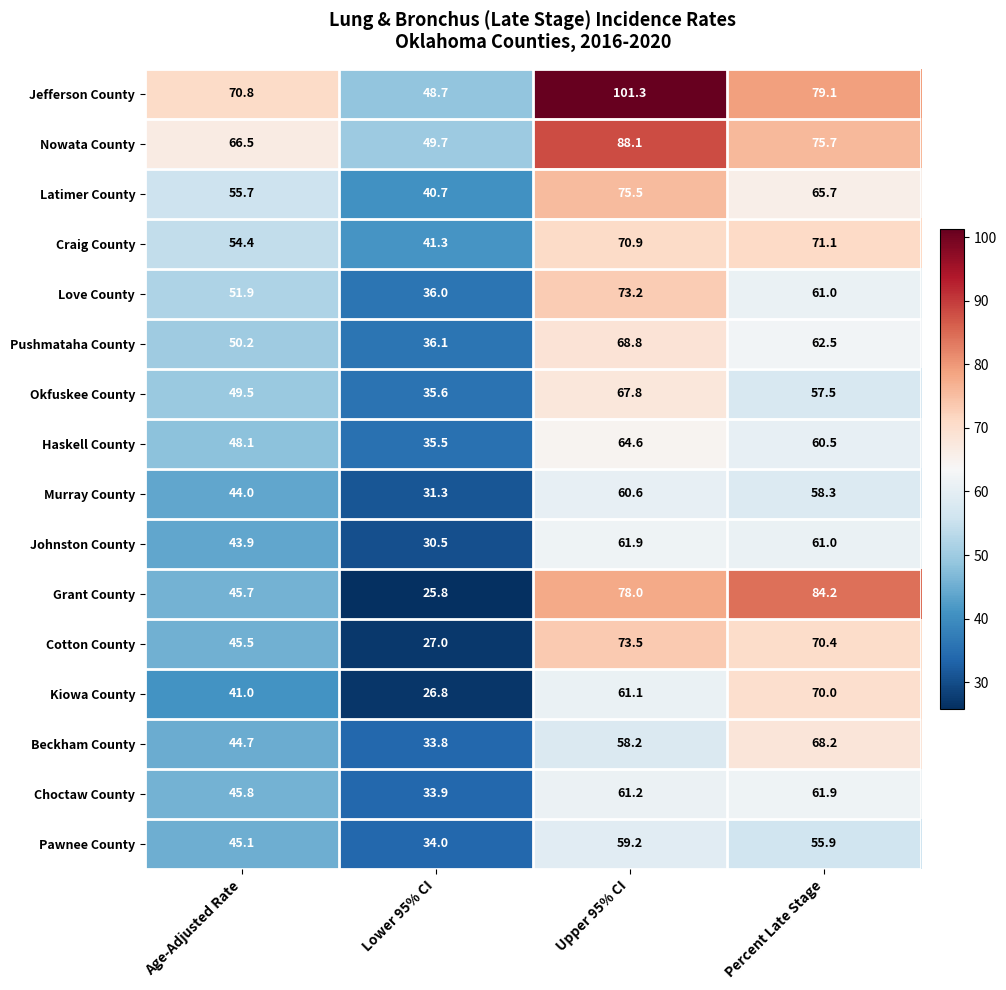

What is the difference between the highest and lowest values at Lower 95% CI?

23.9